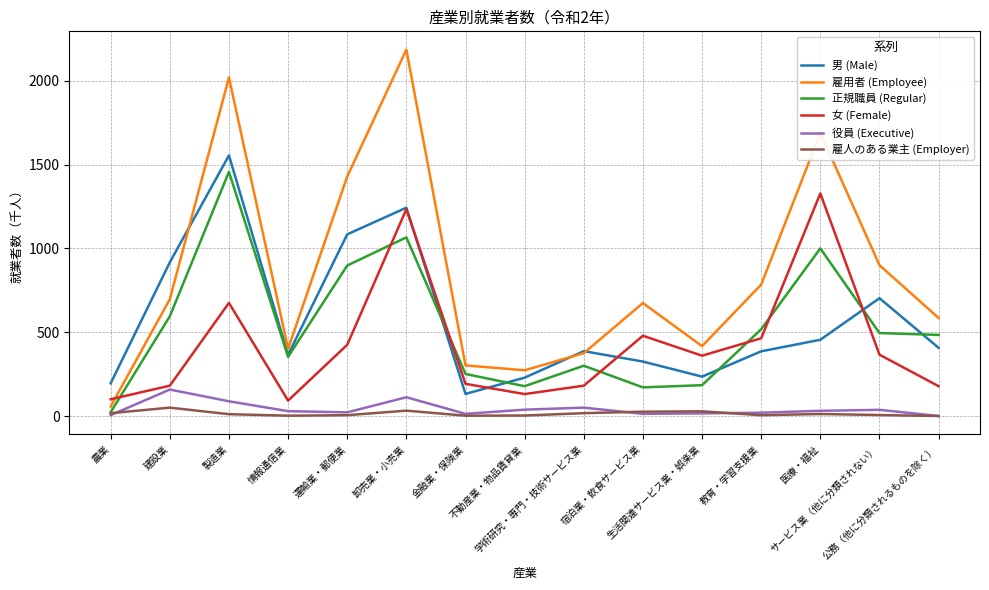

At which category does 男 (Male) reach its first local peak?

製造業